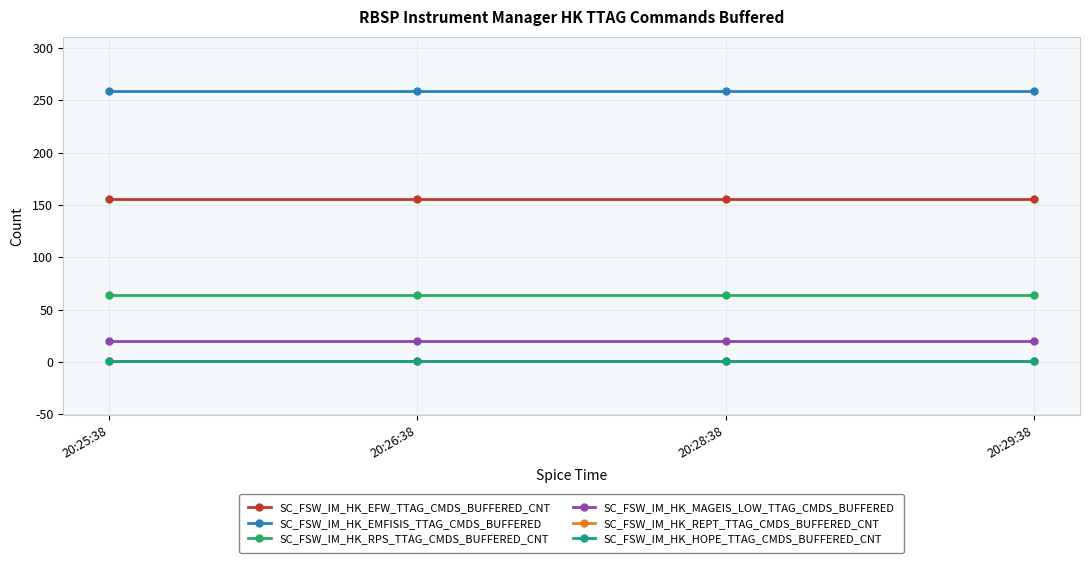

True or false: SC_FSW_IM_HK_EFW_TTAG_CMDS_BUFFERED_CNT and SC_FSW_IM_HK_REPT_TTAG_CMDS_BUFFERED_CNT cross at least once.

False